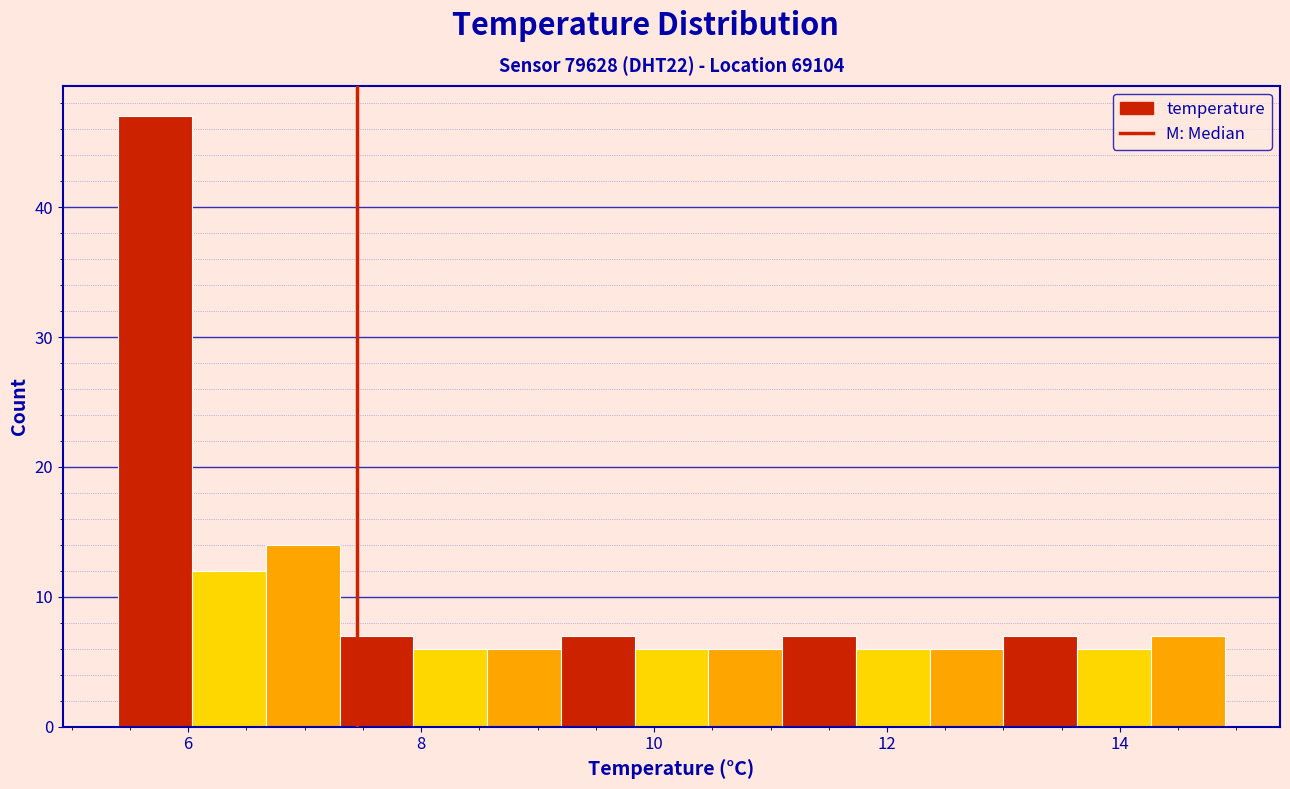

Read against the x-axis, roughly where is the centre of the tallest bar?

5.8